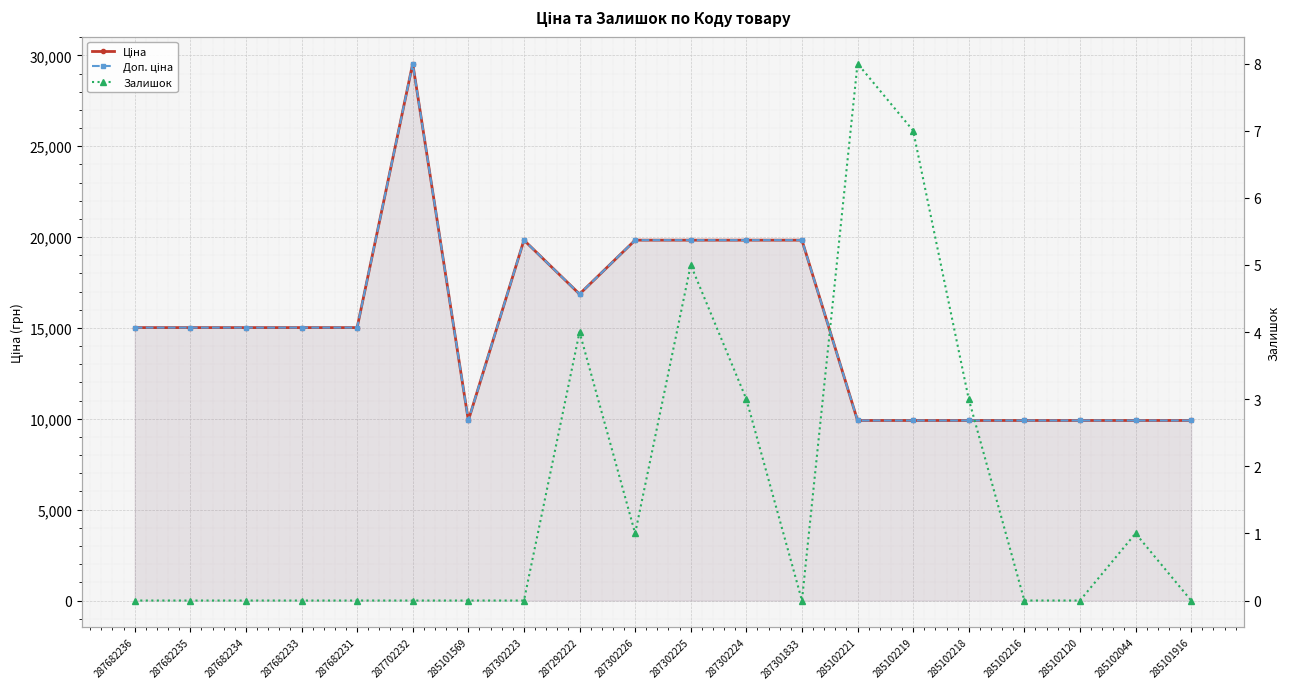

What is the difference between the second highest and second lowest values in the Залишок series?

7.0